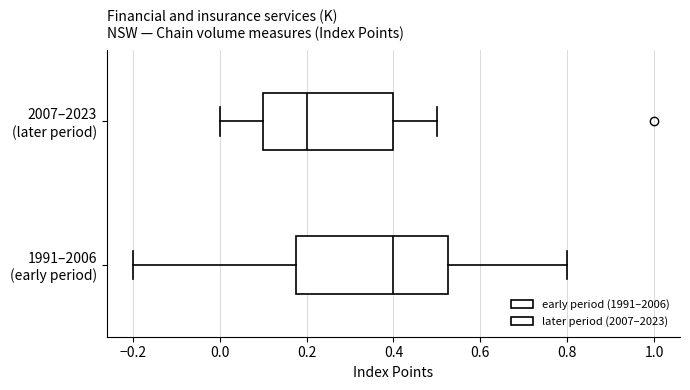

Reading bottom to top, transcribe this box plot: for each box, give where its median line is, the range the box spans, and where its two whiskers end, as read against the x-axis. The values are not printed on the chart, so give them approximately, as read against the axis.

1991–2006 (early period): median 0.40, box 0.18 to 0.52, whiskers -0.20 to 0.80
2007–2023 (later period): median 0.20, box 0.10 to 0.40, whiskers 0.00 to 0.50